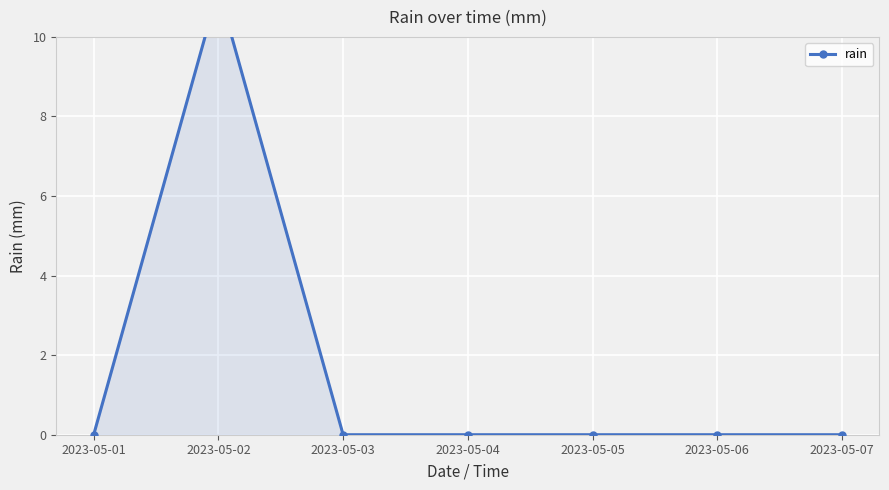

List the labels in order of value, largest first.

2023-05-02, 2023-05-01, 2023-05-03, 2023-05-04, 2023-05-05, 2023-05-06, 2023-05-07